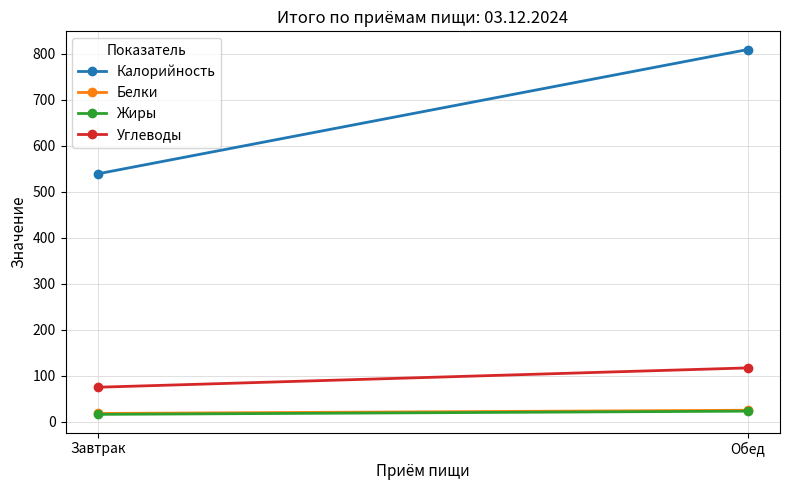

What are all the series names shown in the legend?

Калорийность, Белки, Жиры, Углеводы